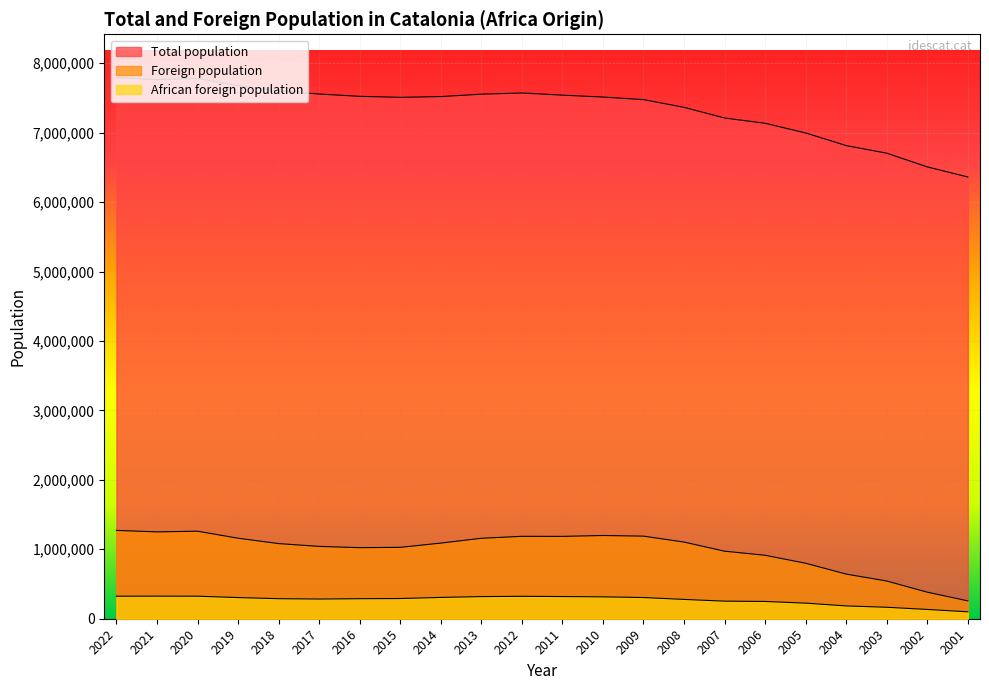

Is it true that African foreign population equals 324995 at 2021?

True